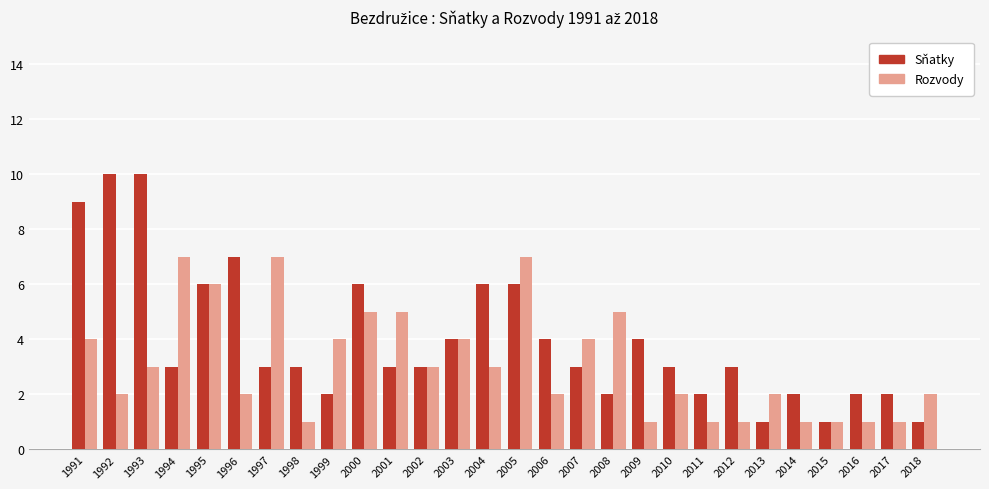

Reading right to left, transcribe all the data shown in this chart.

Sňatky: 1	2	2	1	2	1	3	2	3	4	2	3	4	6	6	4	3	3	6	2	3	3	7	6	3	10	10	9
Rozvody: 2	1	1	1	1	2	1	1	2	1	5	4	2	7	3	4	3	5	5	4	1	7	2	6	7	3	2	4